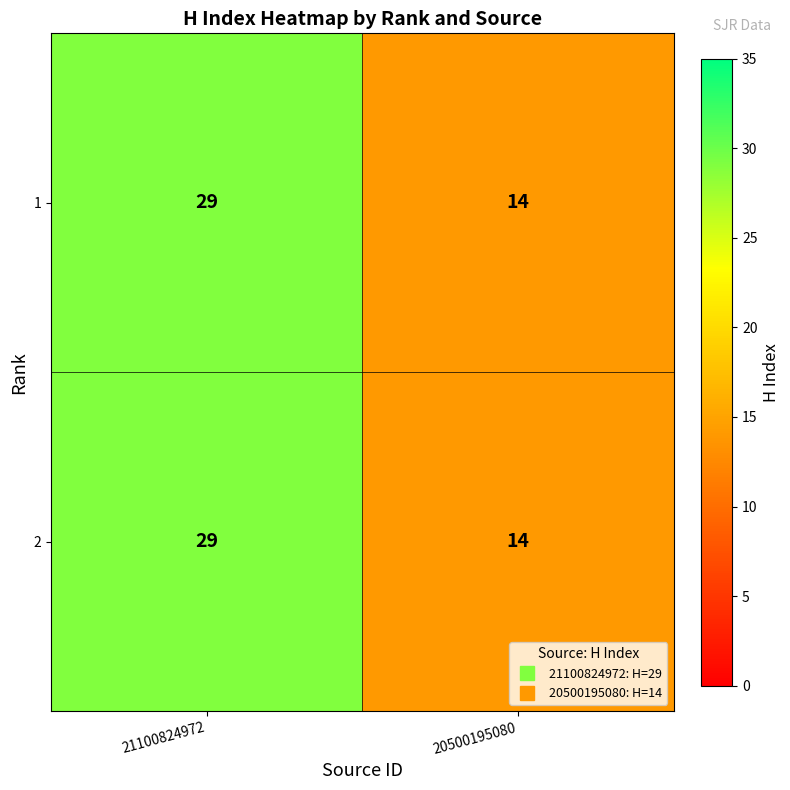

Reading right to left, transcribe all the data shown in this chart.

1: 14	29
2: 14	29